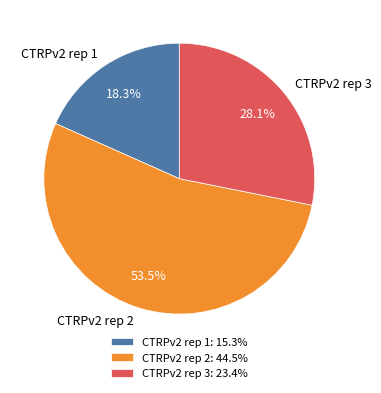

Which category accounts for the majority?

CTRPv2 rep 2